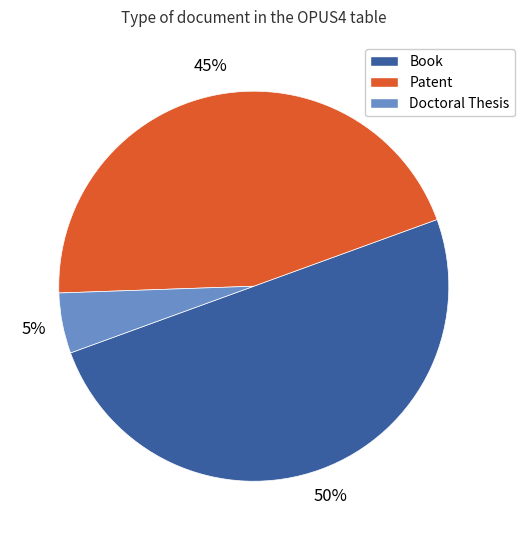

To the nearest percent, what percentage of the pie is Book?

50%